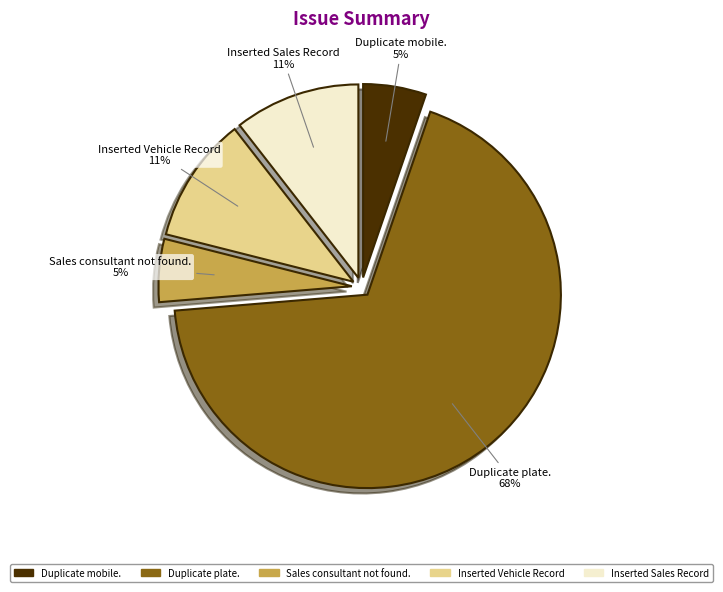

What percentage is the Duplicate mobile. slice, to the nearest percent?

5%